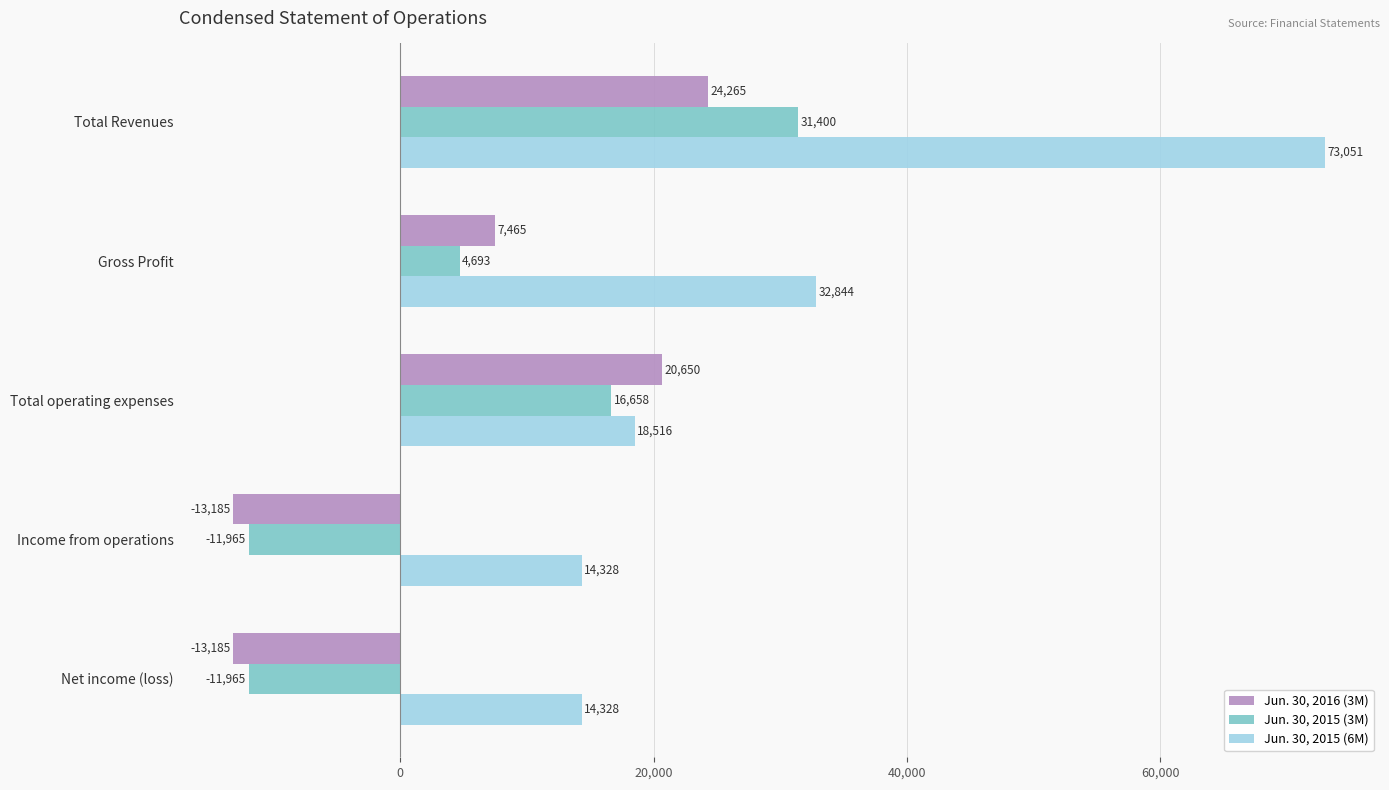

At which label does Jun. 30, 2015 (6M) reach its peak?

Total Revenues